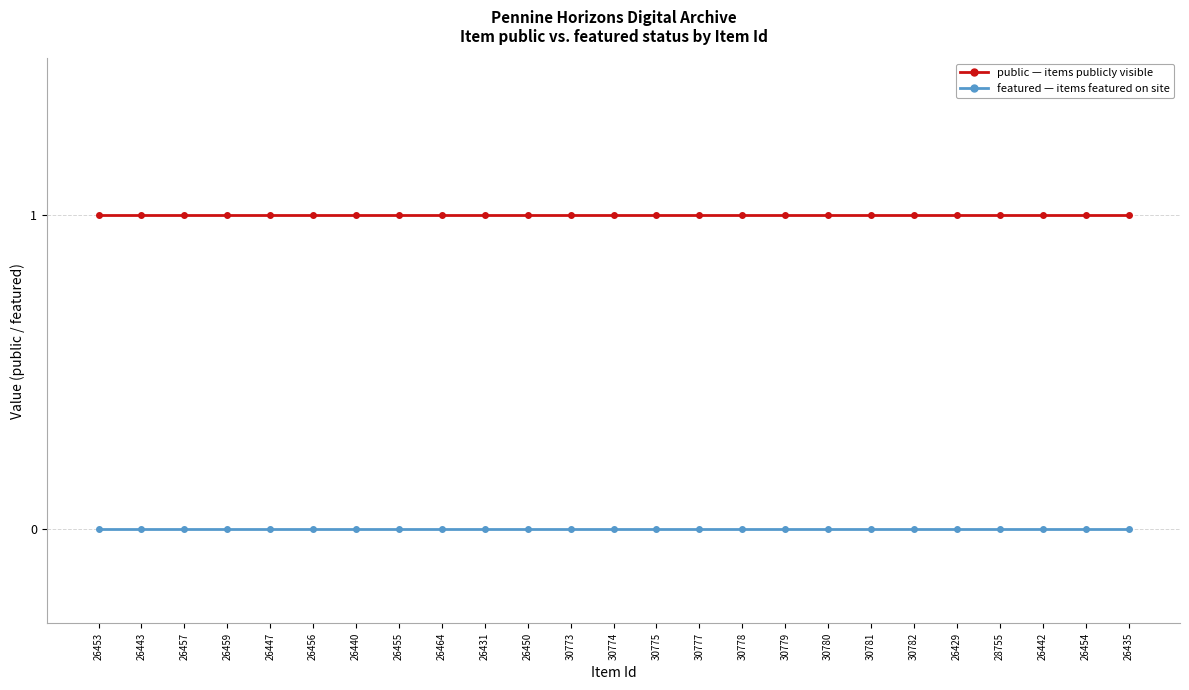

What is the label of the 11th point from the right?

30777